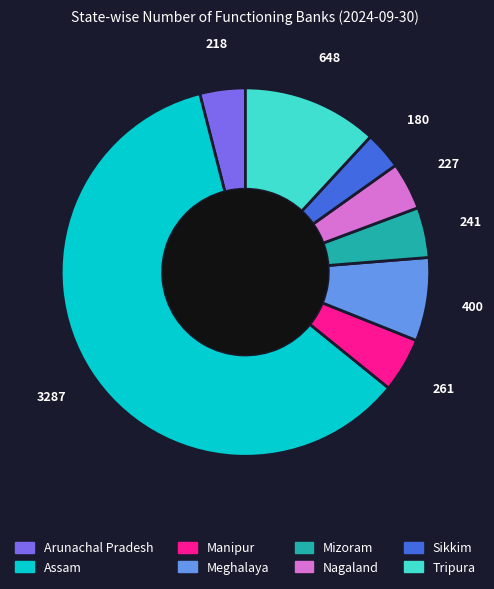

Is there any slice that represents more than half of the pie?

Yes